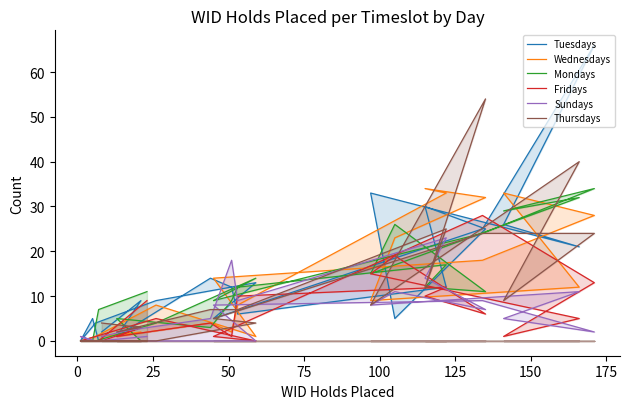

The Sundays series shows 0 at 25. True or false?

True